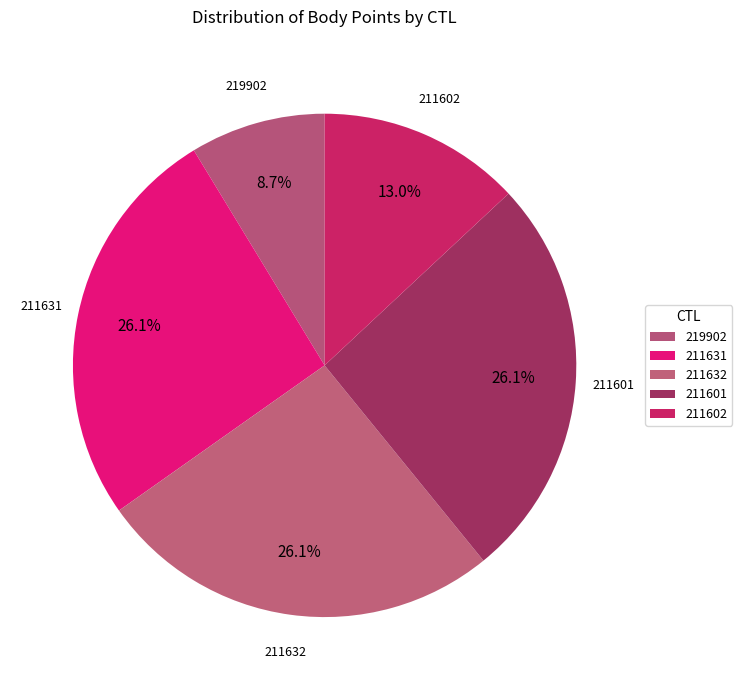

How many segments does this pie chart have?

5